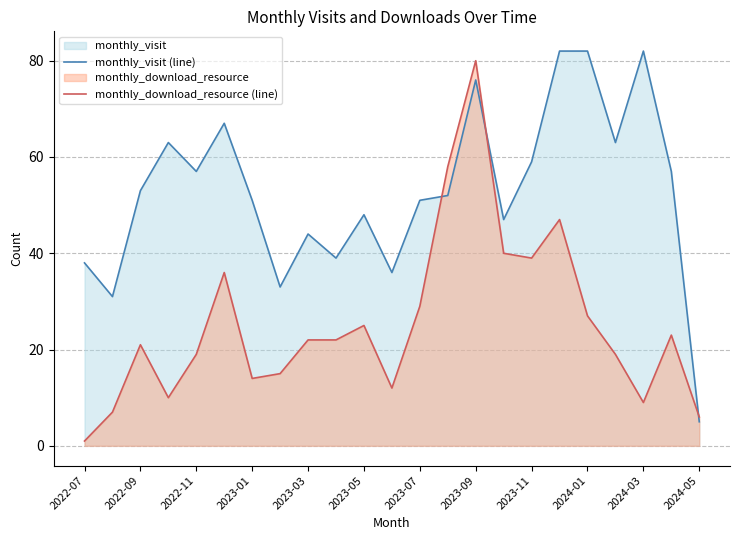

What is the value of the monthly_visit (line) point at the 15th from the left?

76